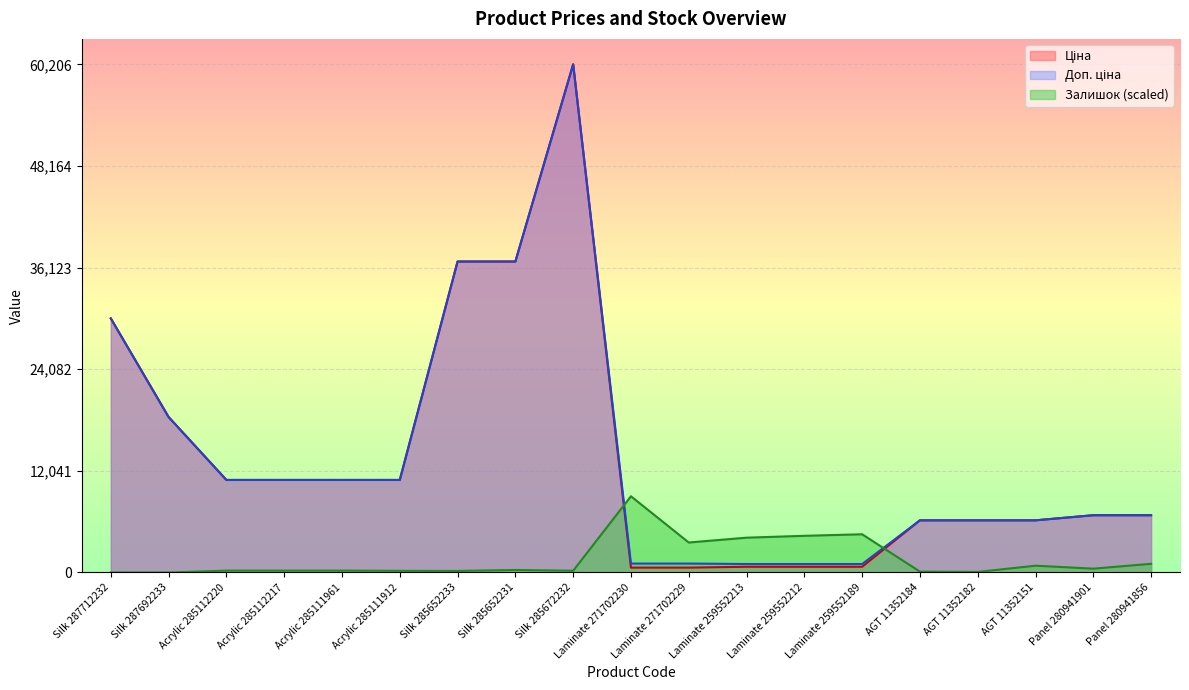

Read the Ціна value at AGT 11352182.

6182.6